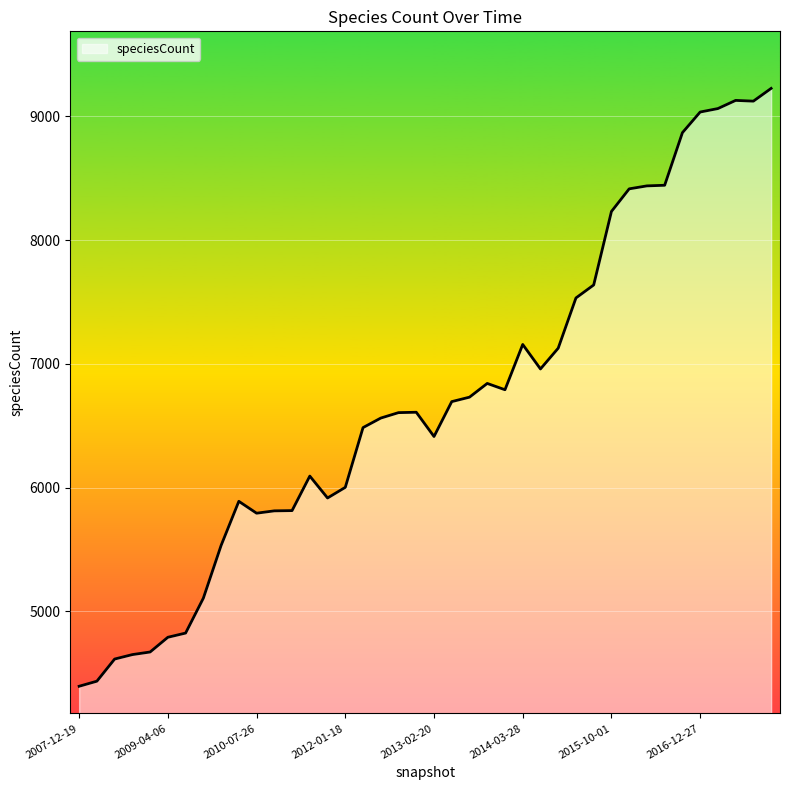

What is the difference between the maximum and minimum values?

4833